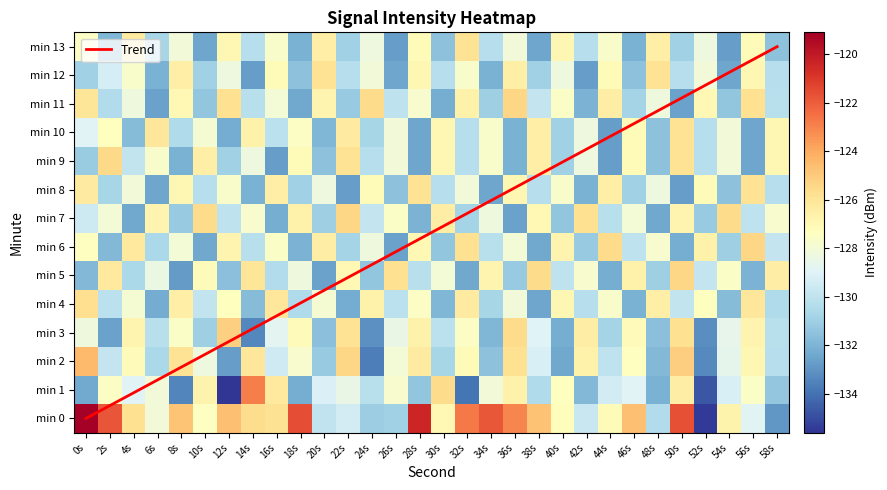

The value of 6 at 28s is -221.4. True or false?

False